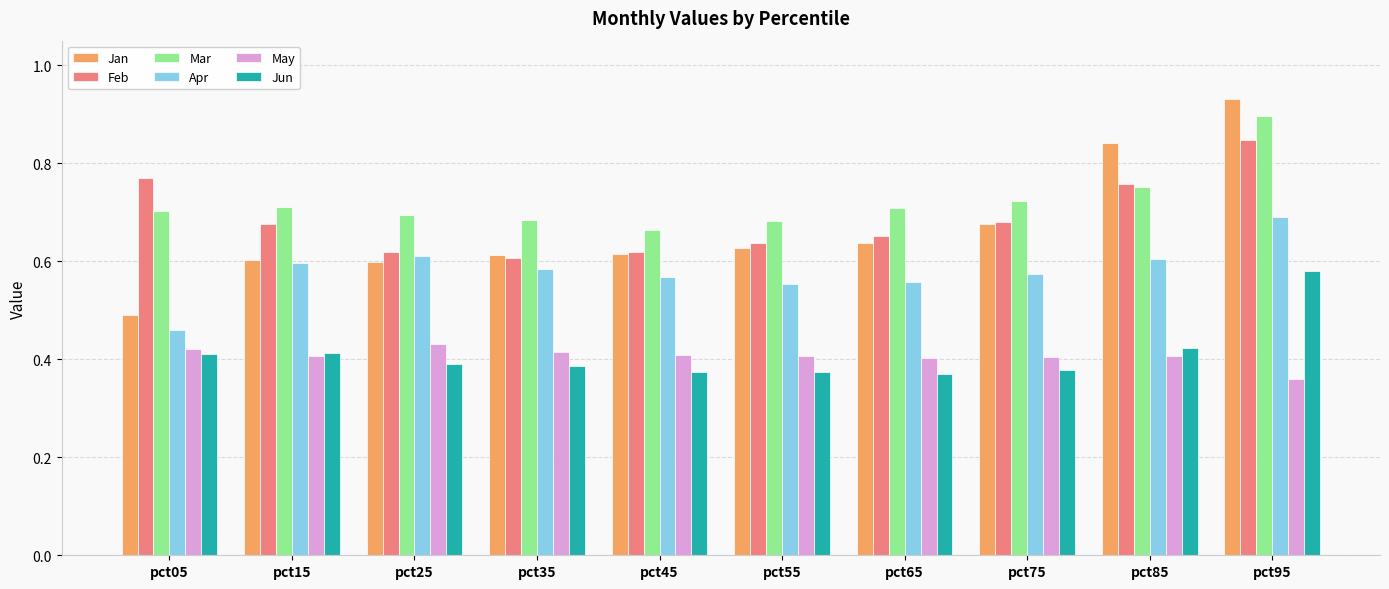

List the series in order of their peak value, highest first.

Jan, Mar, Feb, Apr, Jun, May